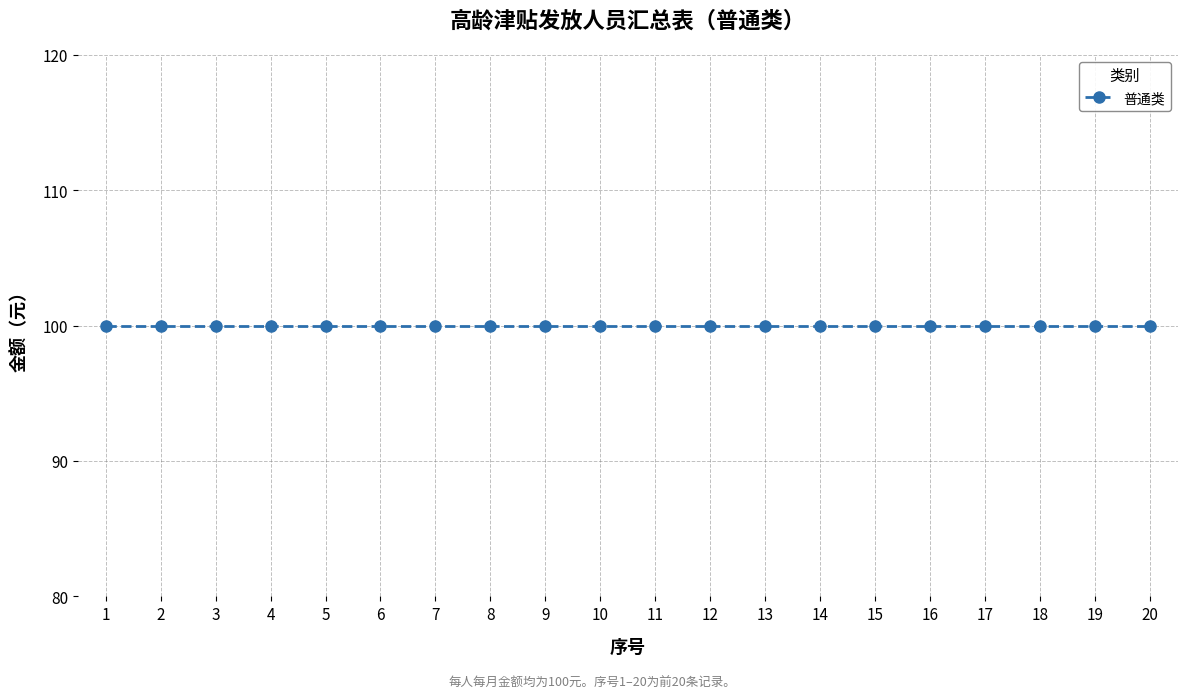

The chart shows a value of 5 at 11. True or false?

False